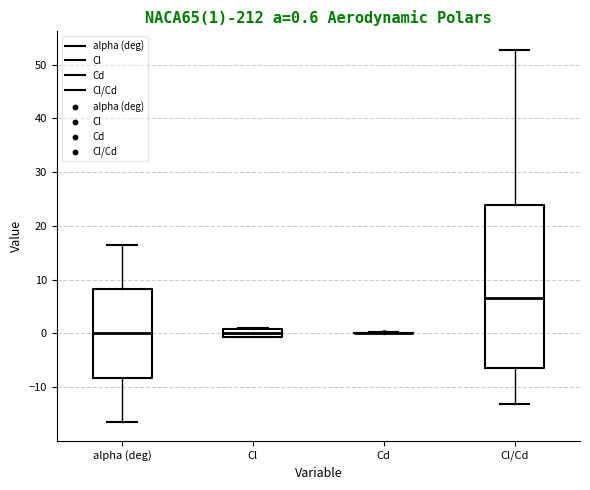

Which box is the tallest, from its lower edge to its upper edge?

Cl/Cd